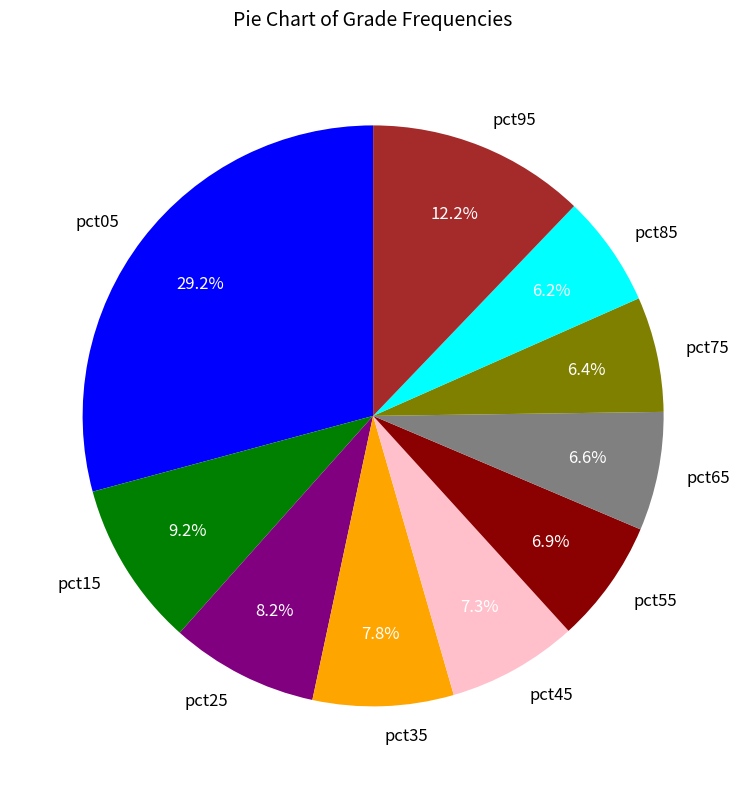

Which slice is the largest?

pct05